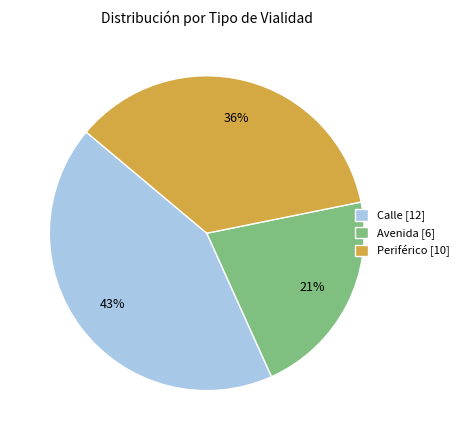

Which category has the smallest portion of the pie?

Avenida [6]